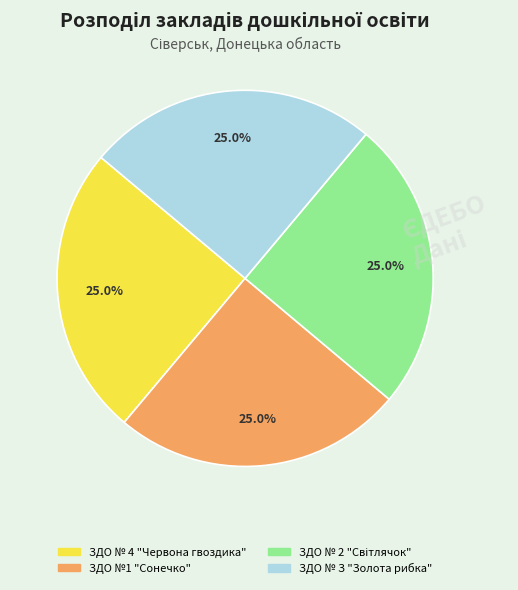

What portion of the pie excludes ЗДО № 4 "Червона гвоздика"?

75.0%